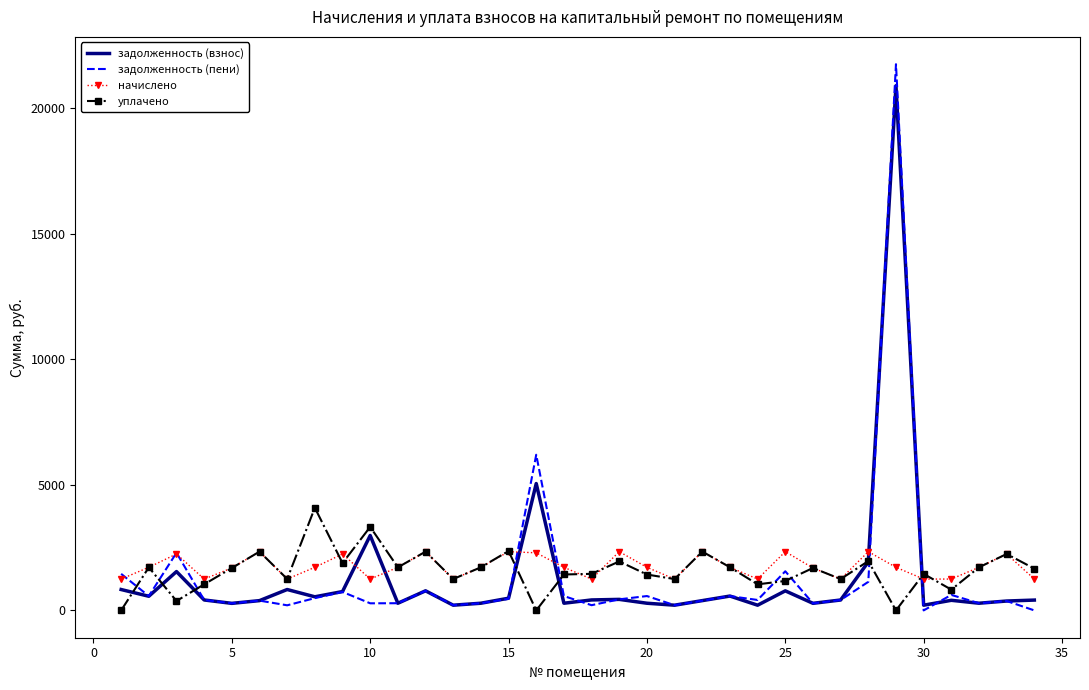

What is the maximum value shown in the chart?

21747.3